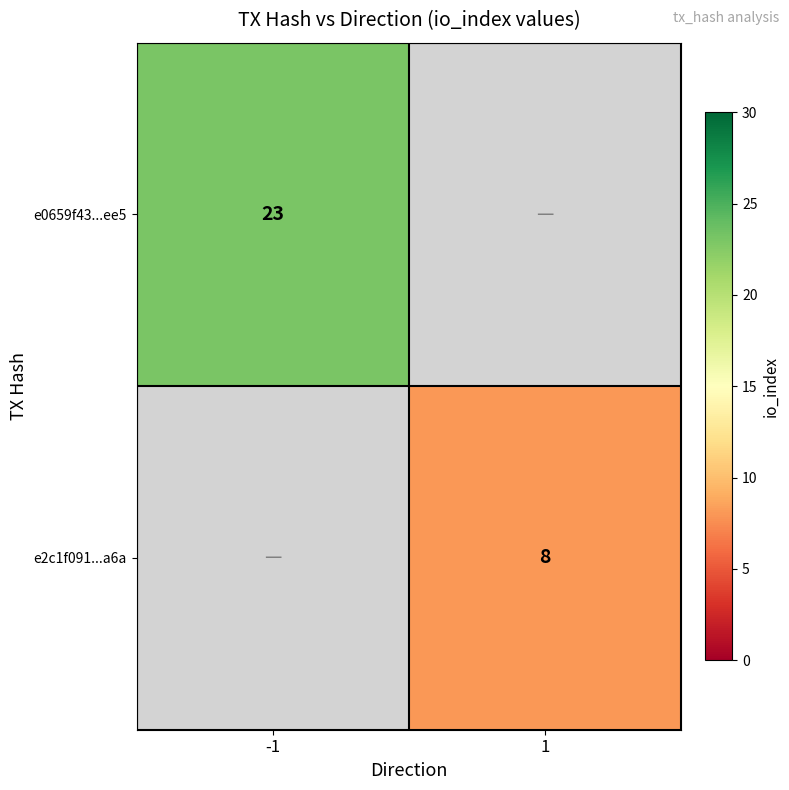

True or false: e0659f43...ee5 has a value of 35 at -1.

False